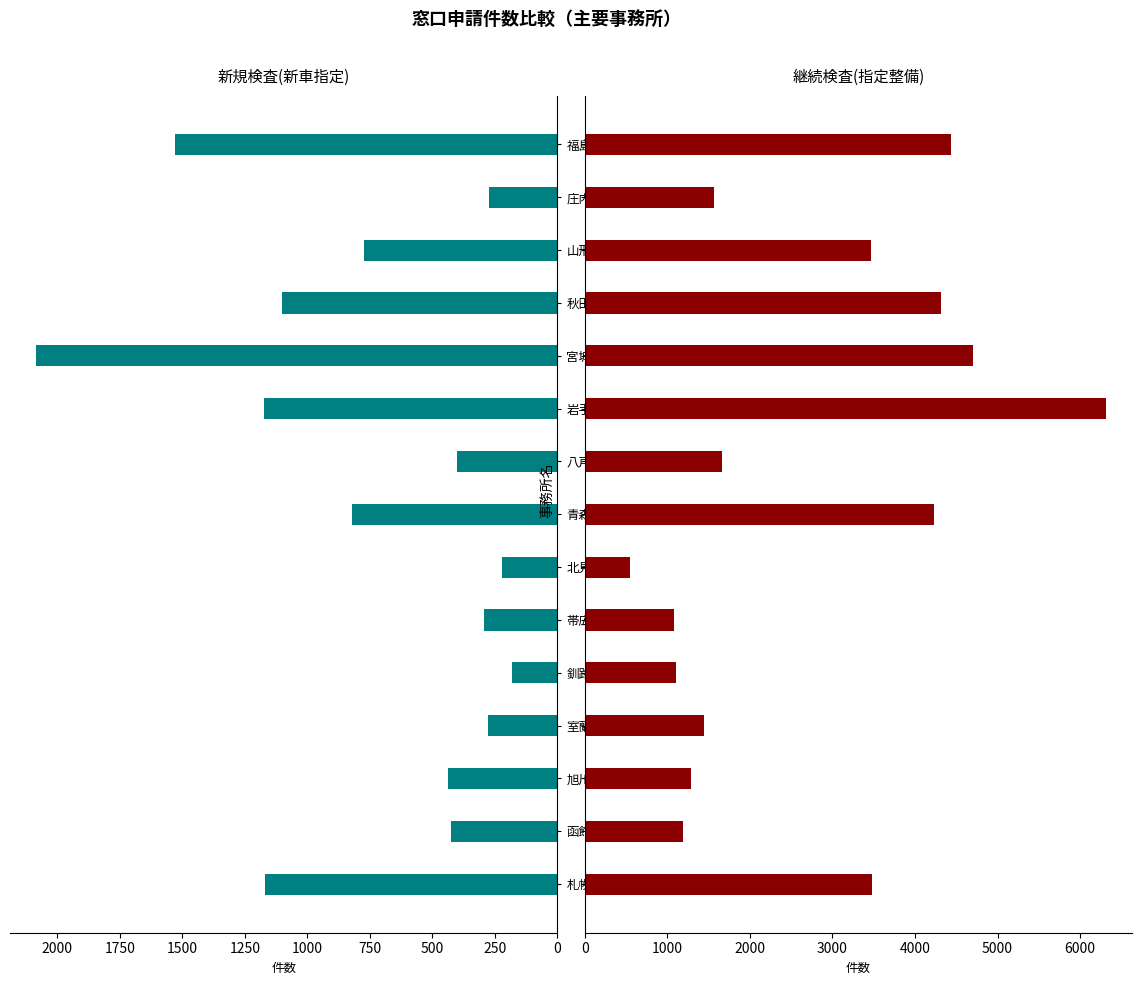

Rank the series at 八戸 from lowest to highest value.

新規検査(新車指定), 継続検査(指定整備)